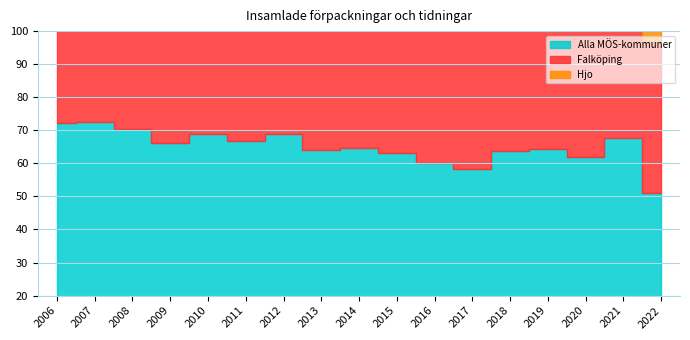

How many lines are shown in the chart?

3